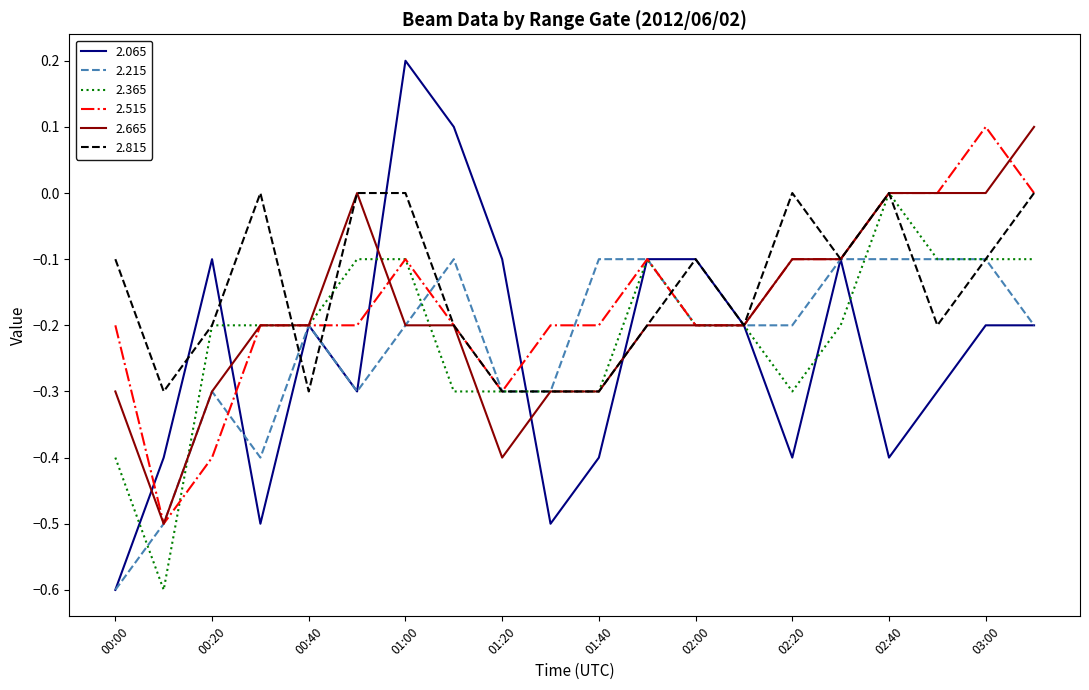

What is the minimum value for 2.515?

-0.5